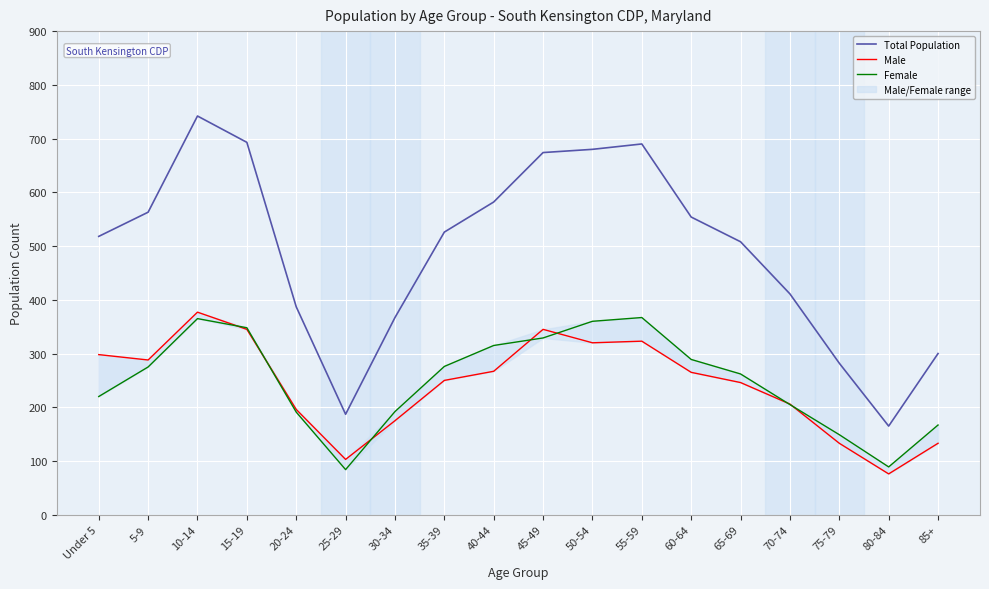

The value of Female at 65-69 is 411. True or false?

False